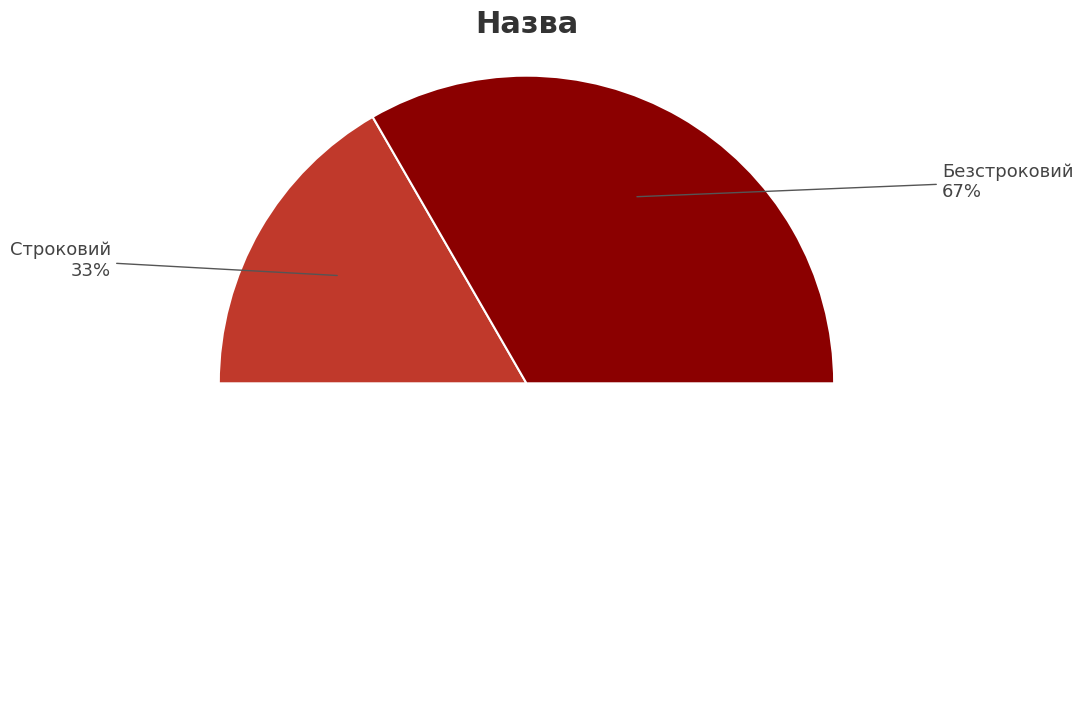

What is the ratio of the value at Строковий to the value at Безстроковий?

0.5